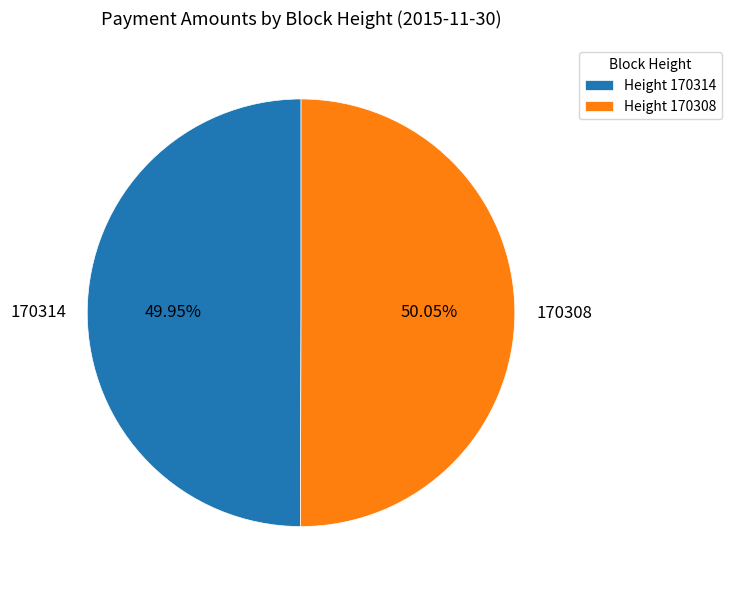

How many segments does this pie chart have?

2